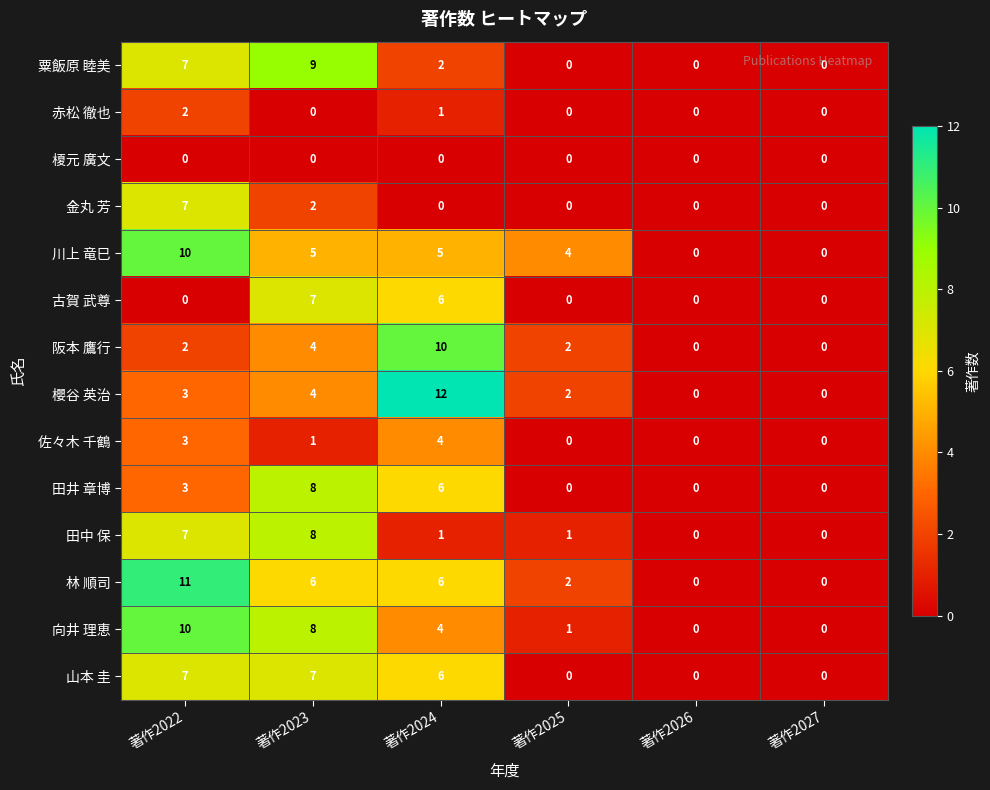

The value of 向井 理恵 at 著作2023 is 8. True or false?

True